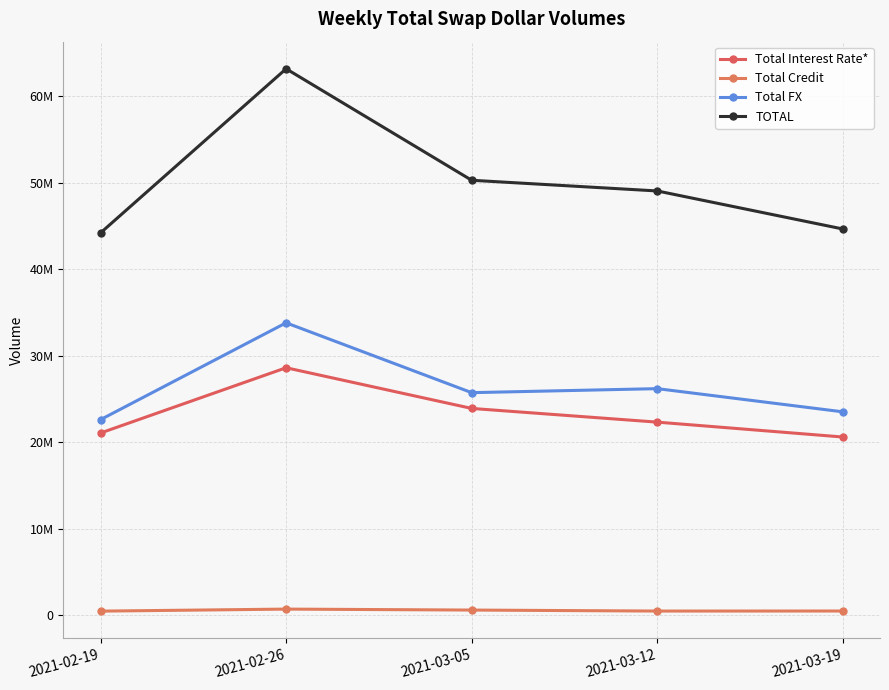

Which series has the largest total across all categories?

TOTAL